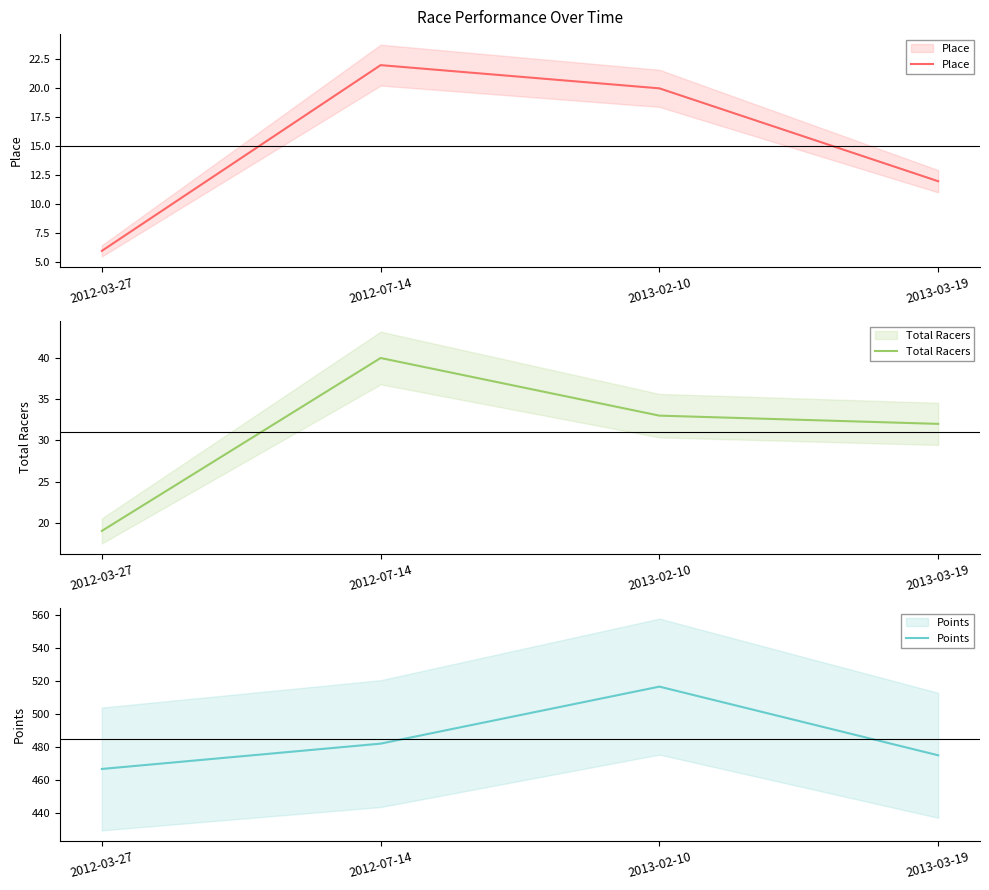

What is the value of the Total Racers point at the 2nd from the left?

40.0